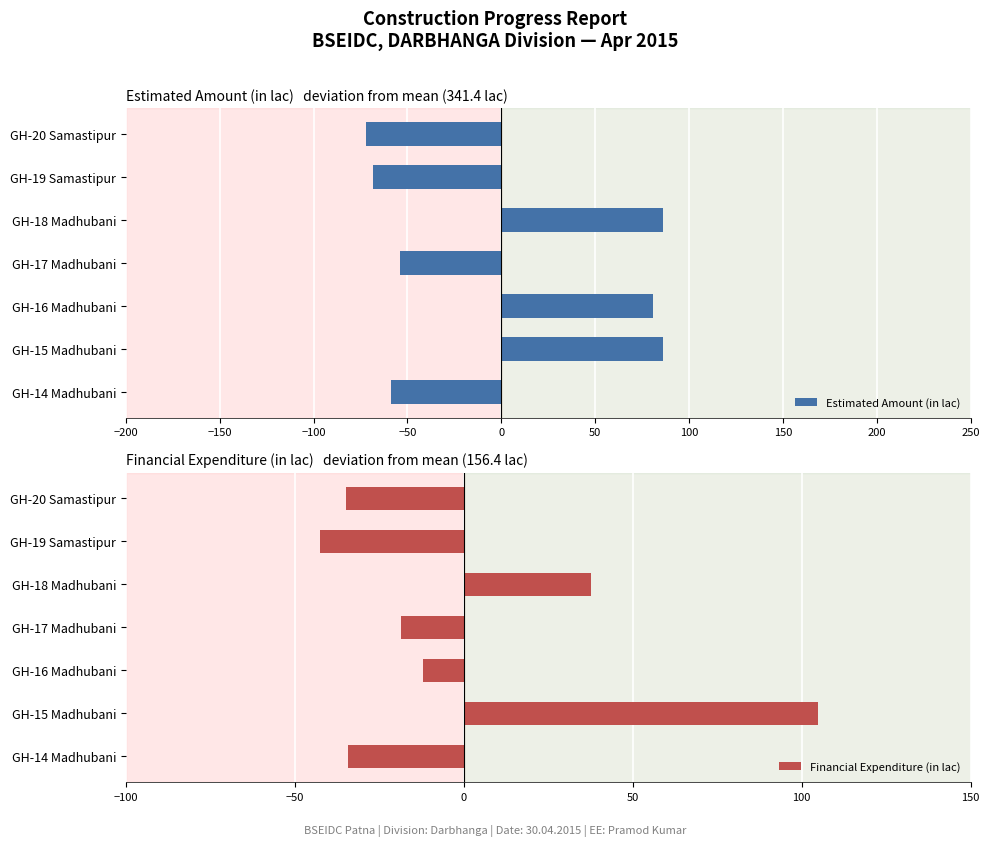

What is the greatest value displayed?

104.8